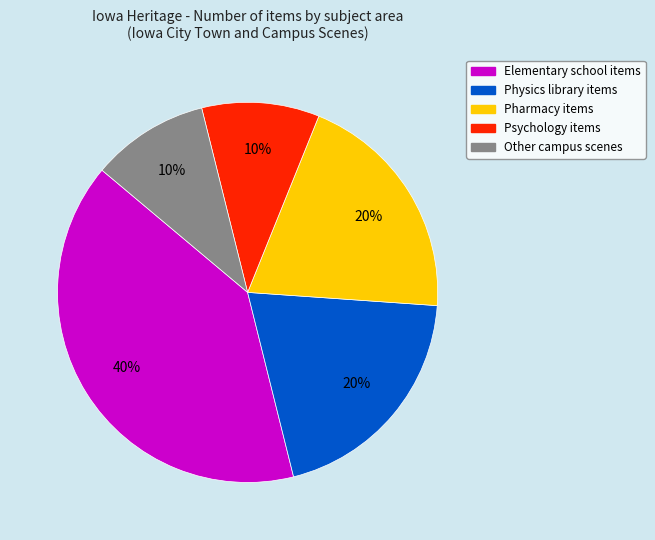

Is there a majority slice in this chart?

No